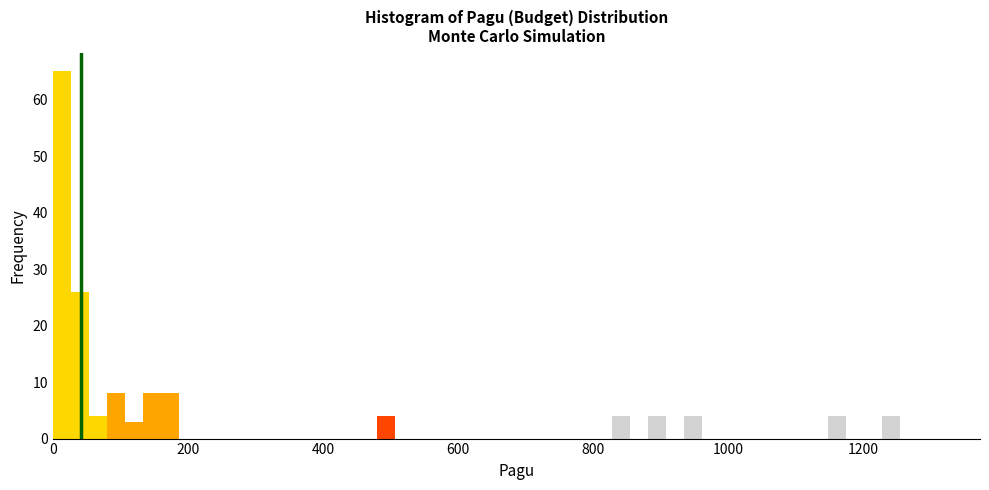

Read against the x-axis, roughly where is the centre of the tallest bar?

20